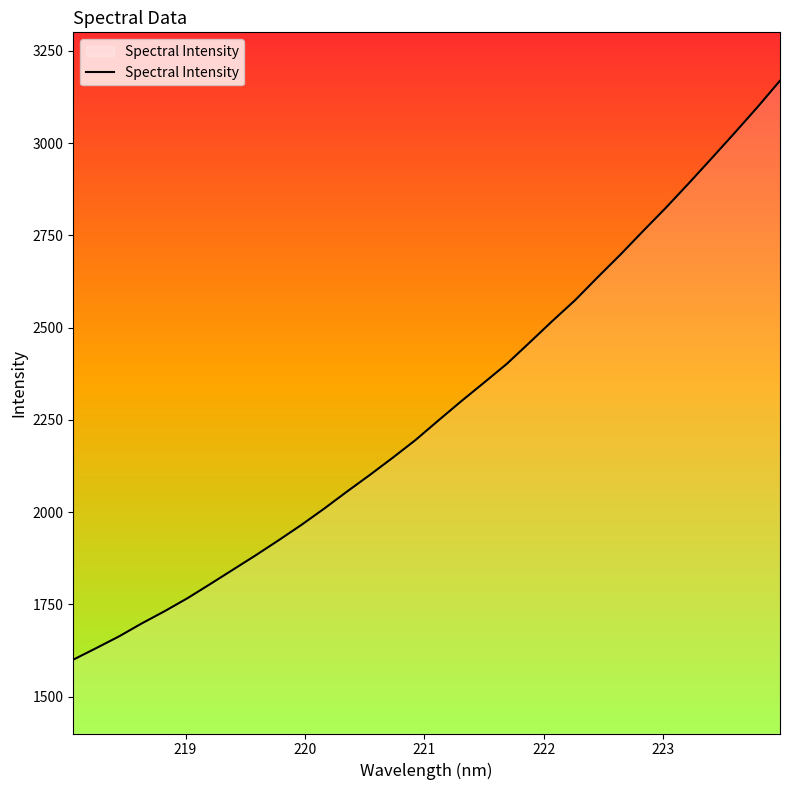

What is the smallest value displayed?

1600.0